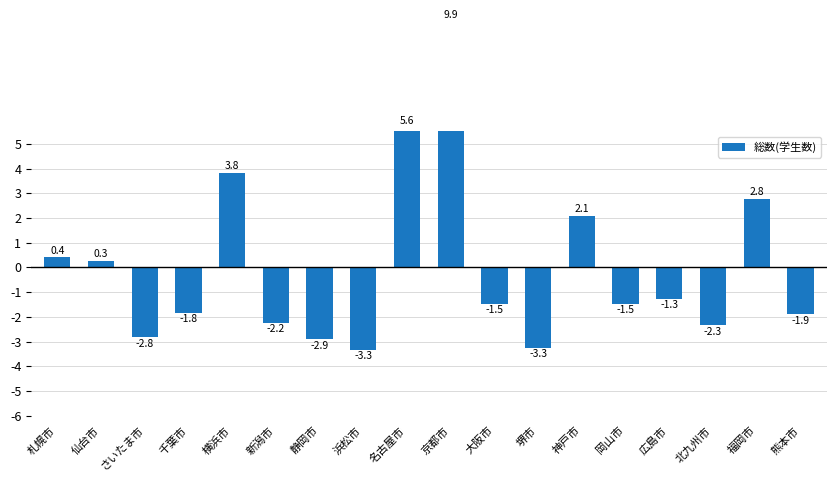

What is the smallest value displayed?

-3.3